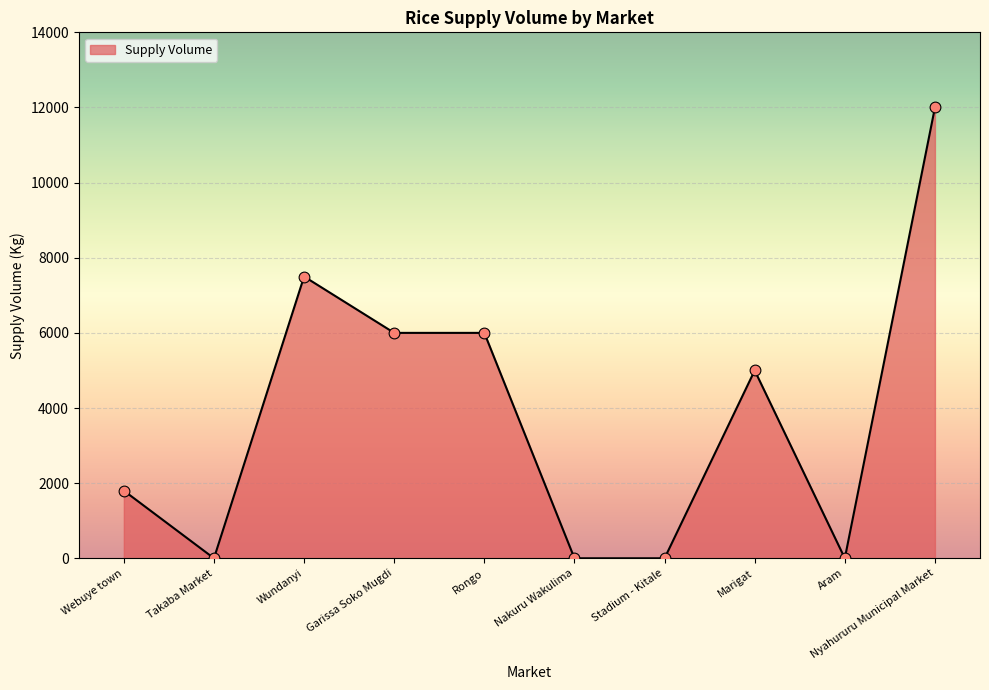

Between Garissa Soko Mugdi and Wundanyi, which is larger?

Wundanyi